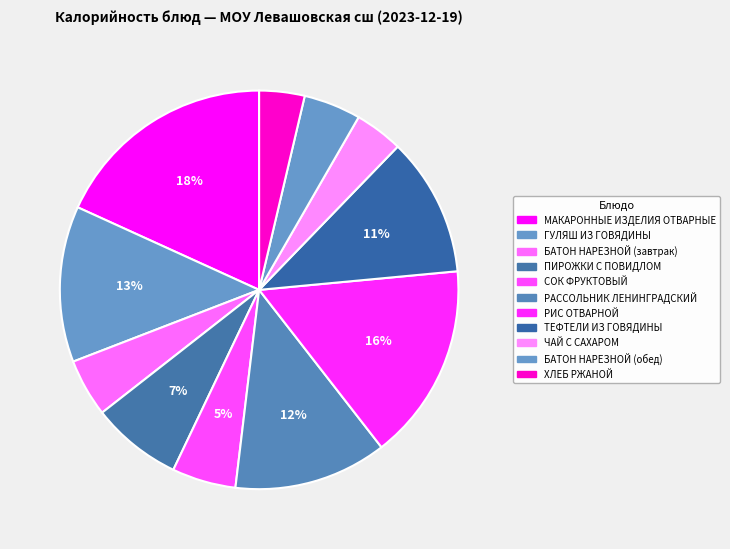

To the nearest percent, what portion does МАКАРОННЫЕ ИЗДЕЛИЯ ОТВАРНЫЕ represent?

18%